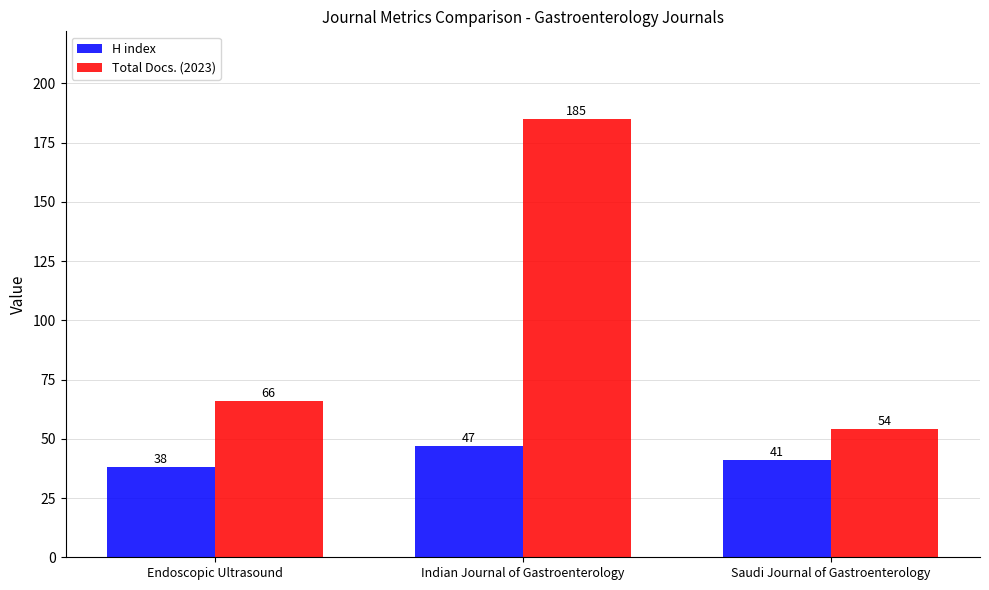

What is the difference between the highest and lowest values at Indian Journal of Gastroenterology?

138